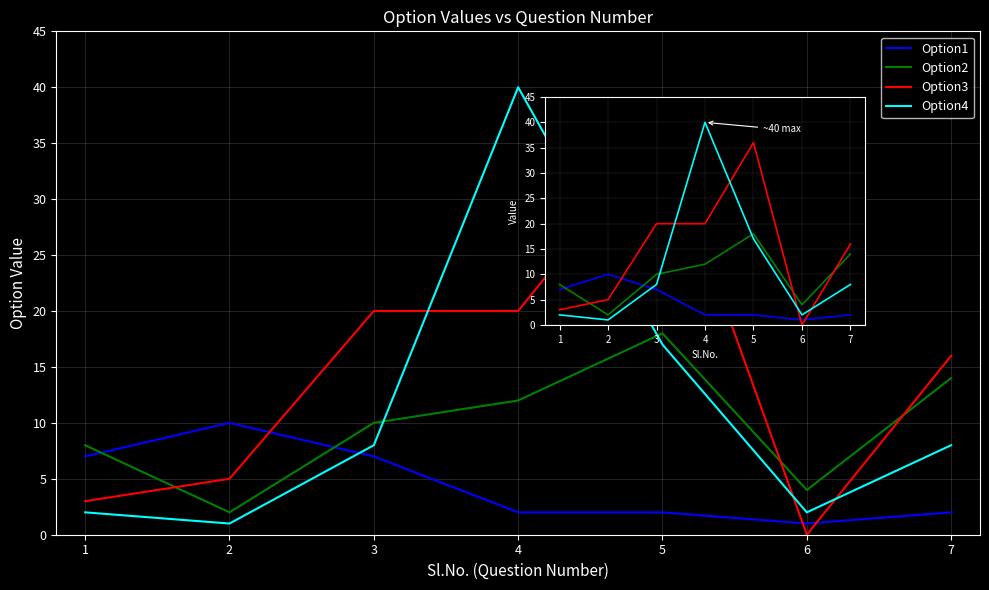

What is the total value across all series at 1?

20